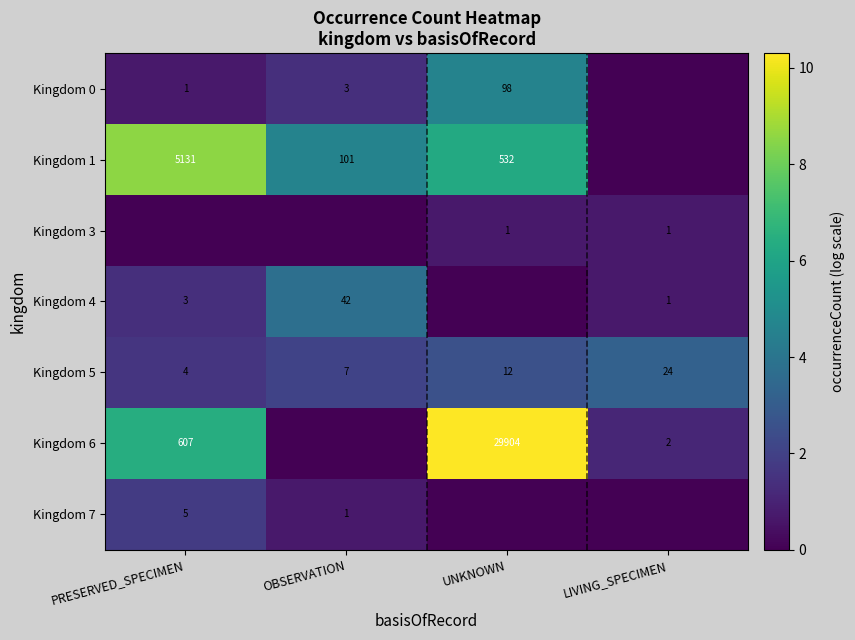

List the labels in order of Kingdom 5 value, largest first.

LIVING_SPECIMEN, UNKNOWN, OBSERVATION, PRESERVED_SPECIMEN